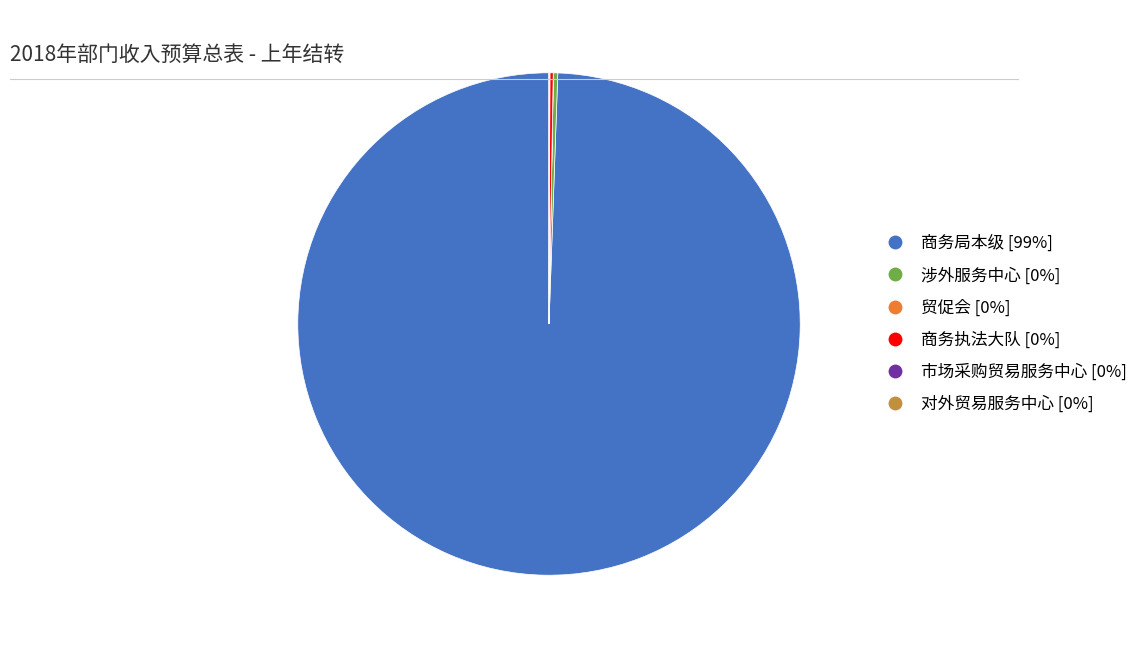

Is there a majority slice in this chart?

Yes